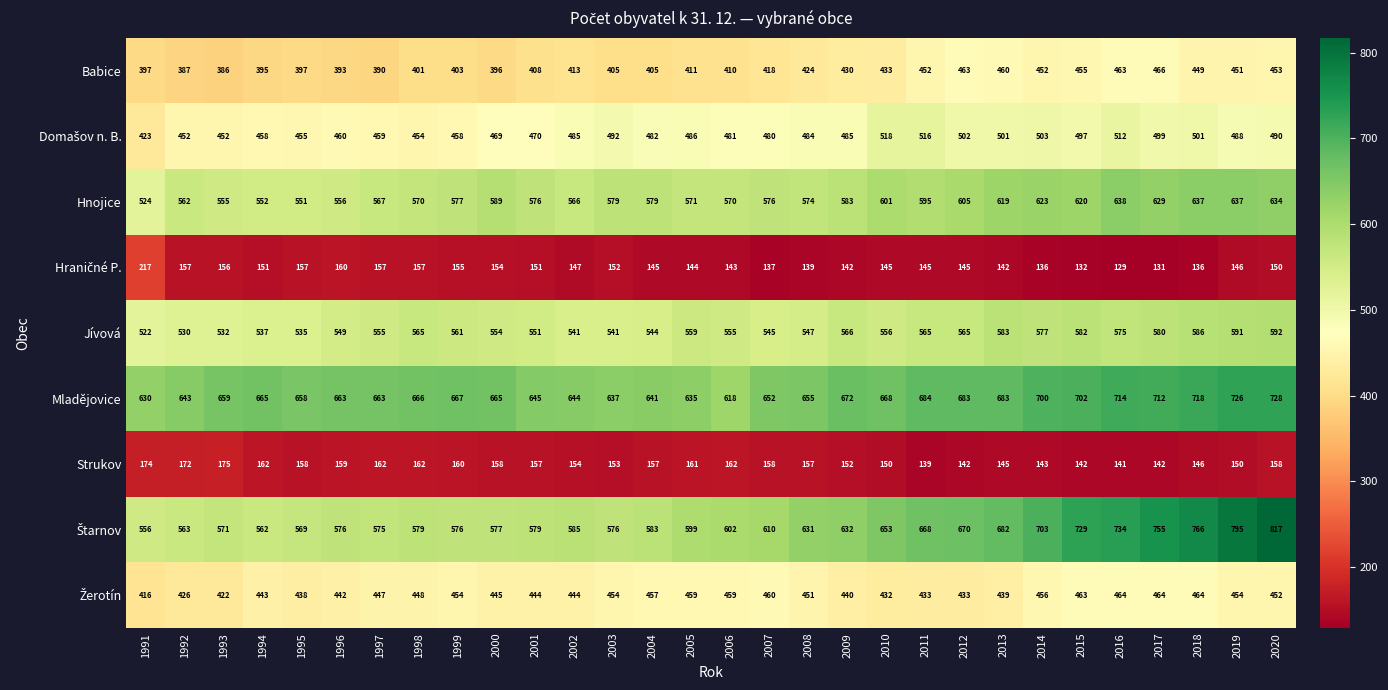

True or false: Babice has a value of 203 at 2015.

False